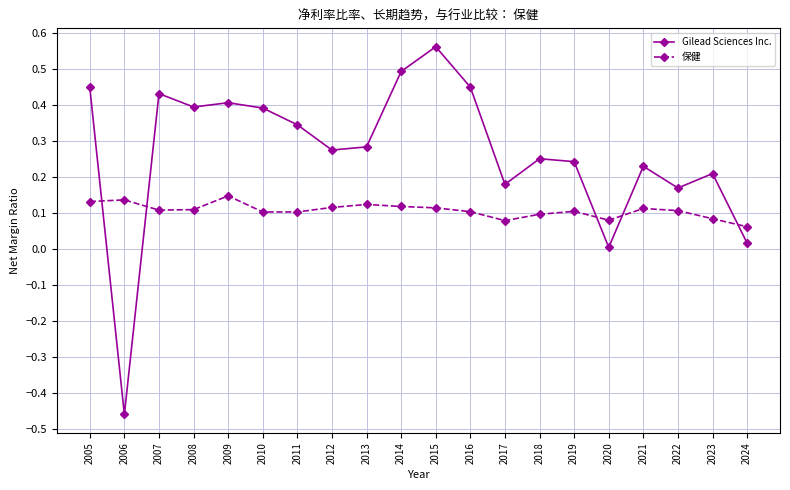

How many intersections are there between Gilead Sciences Inc. and 保健?

5